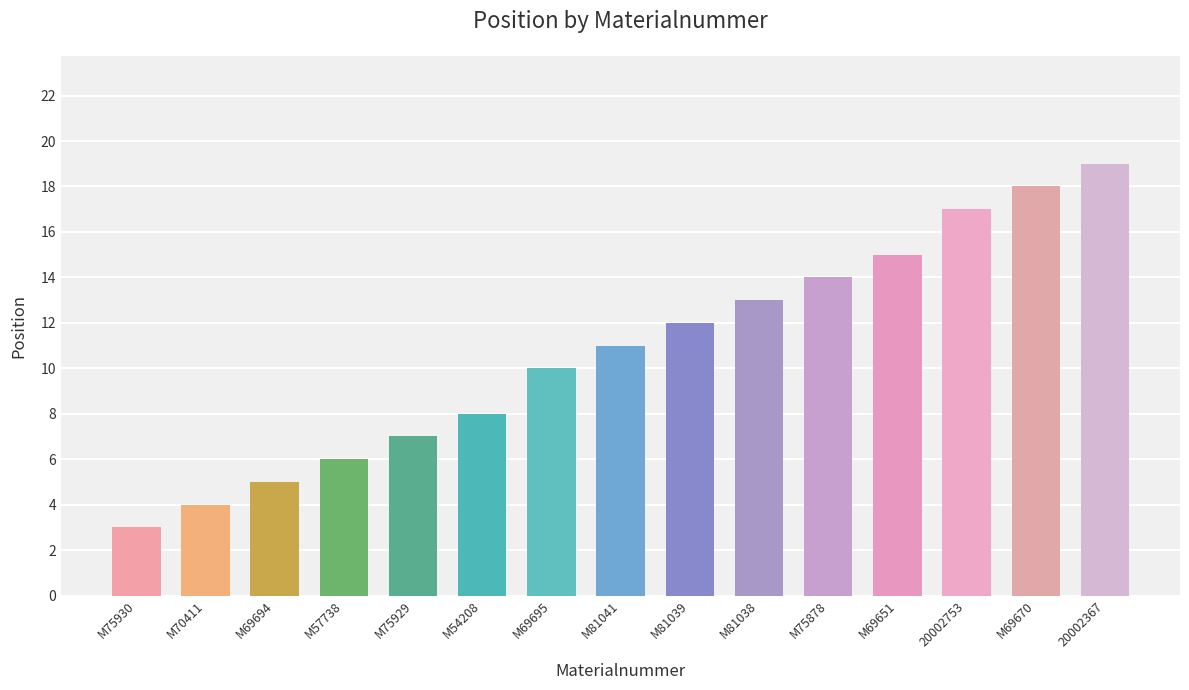

What value does the data have at M69670?

18